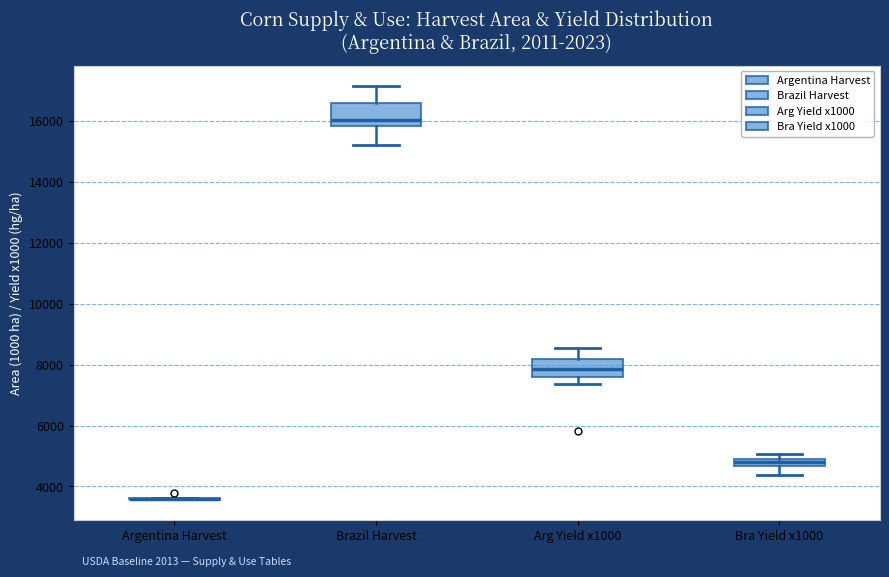

Where does the lower whisker of the box for Arg Yield x1000 end on the y-axis? The values are not printed on the chart, so give them approximately, as read against the axis.

7400